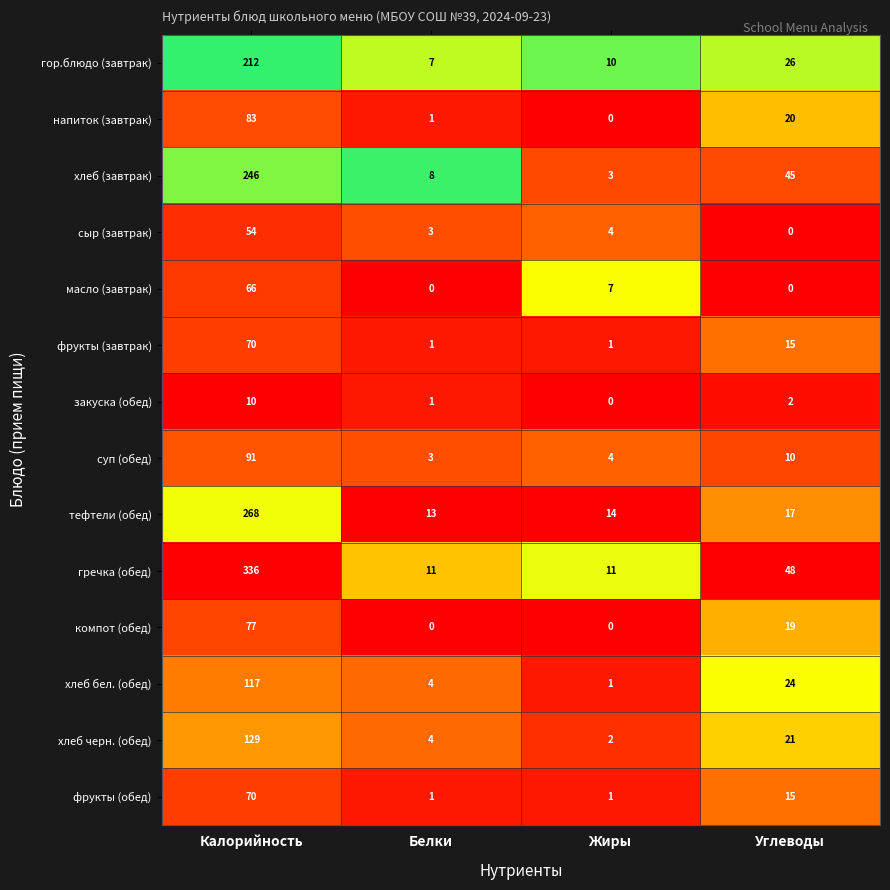

The сыр (завтрак) series shows 4 at Жиры. True or false?

True